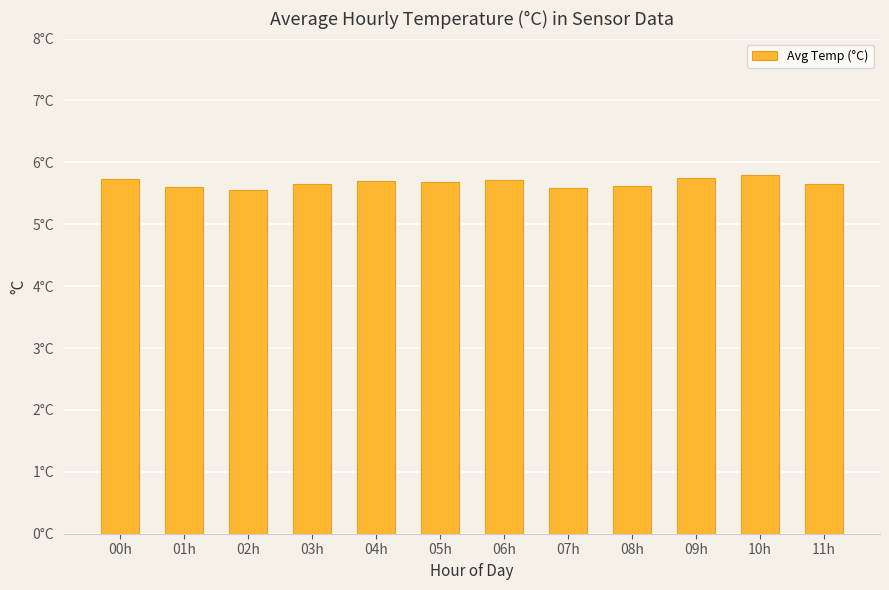

Are the bars horizontal?

No